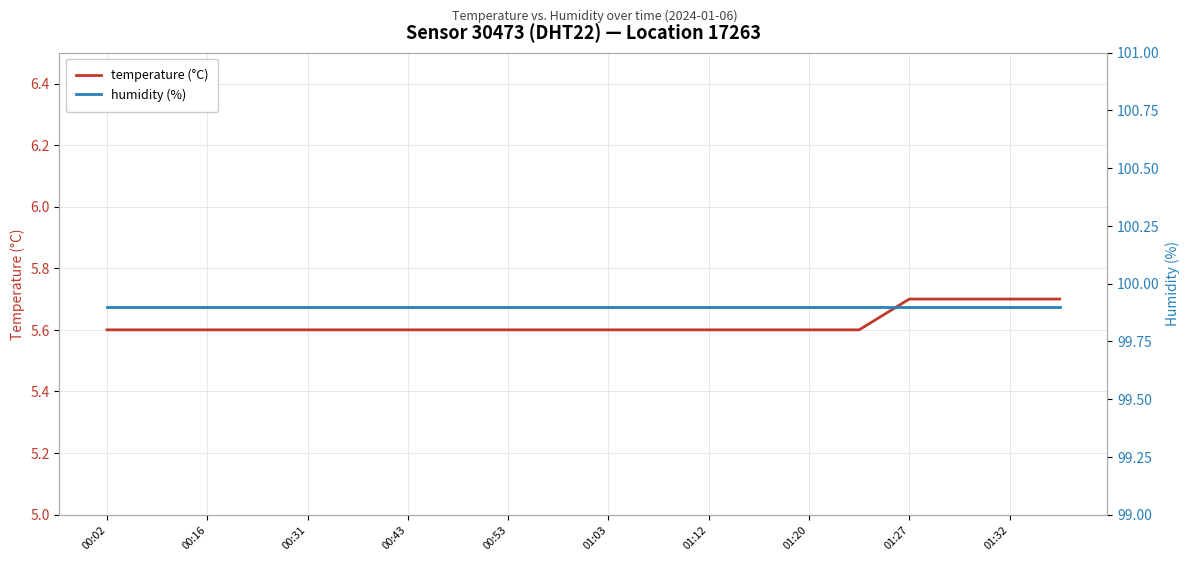

List the series in order of their overall mean, highest first.

humidity (%), temperature (°C)